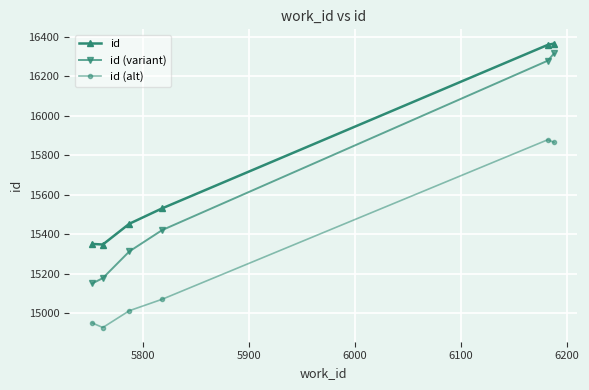

How many categories are shown in the chart?

6